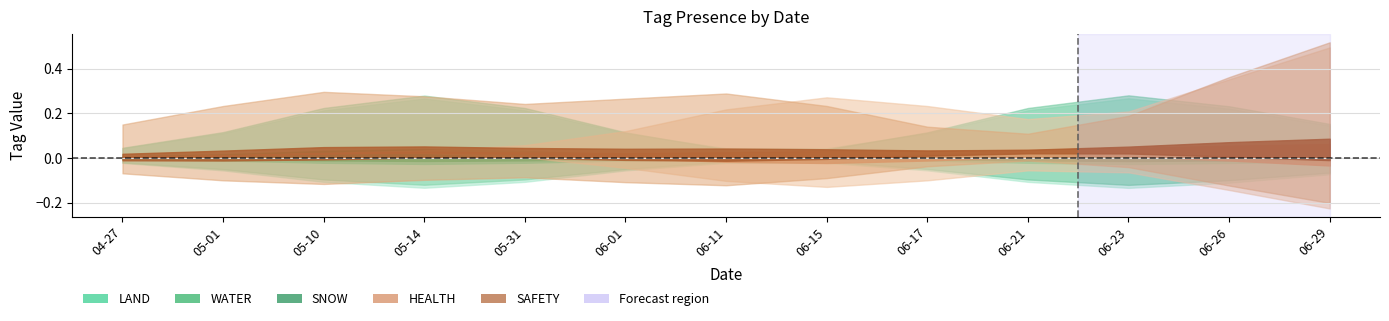

True or false: HEALTH has a value of 0 at 2023-06-11.

False